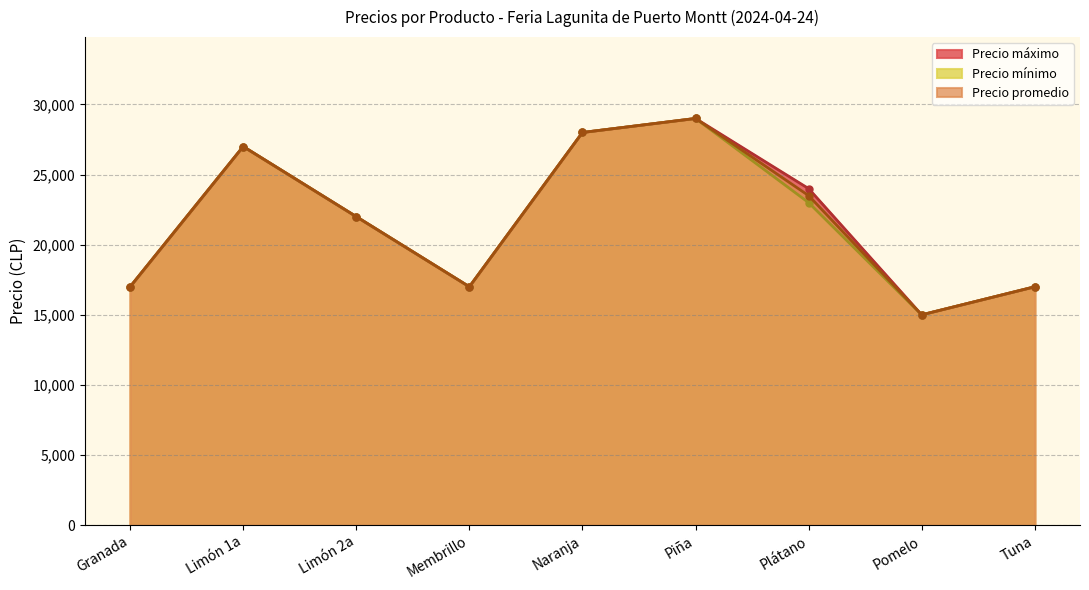

Reading right to left, list all the values displayed in this chart.

Precio máximo: Tuna=17000	Pomelo=15000	Plátano=24000	Piña=29000	Naranja=28000	Membrillo=17000	Limón 2a=22000	Limón 1a=27000	Granada=17000
Precio mínimo: Tuna=17000	Pomelo=15000	Plátano=23000	Piña=29000	Naranja=28000	Membrillo=17000	Limón 2a=22000	Limón 1a=27000	Granada=17000
Precio promedio: Tuna=17000	Pomelo=15000	Plátano=23500	Piña=29000	Naranja=28000	Membrillo=17000	Limón 2a=22000	Limón 1a=27000	Granada=17000